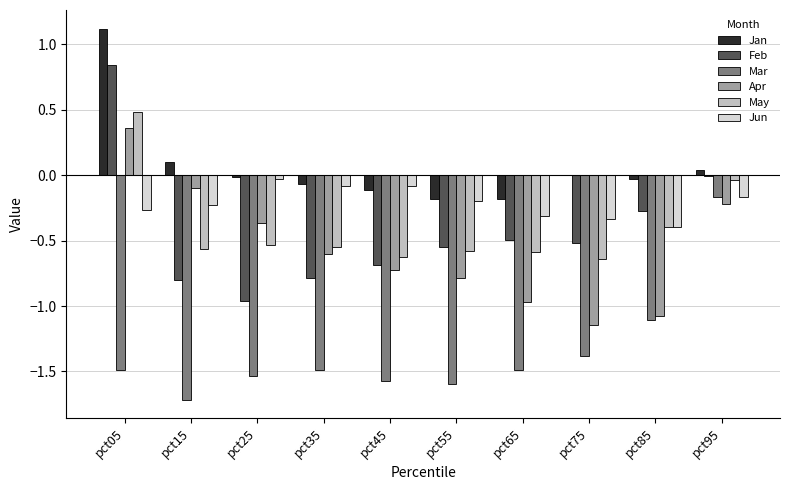

Are the bars grouped side by side (vs. stacked)?

Yes